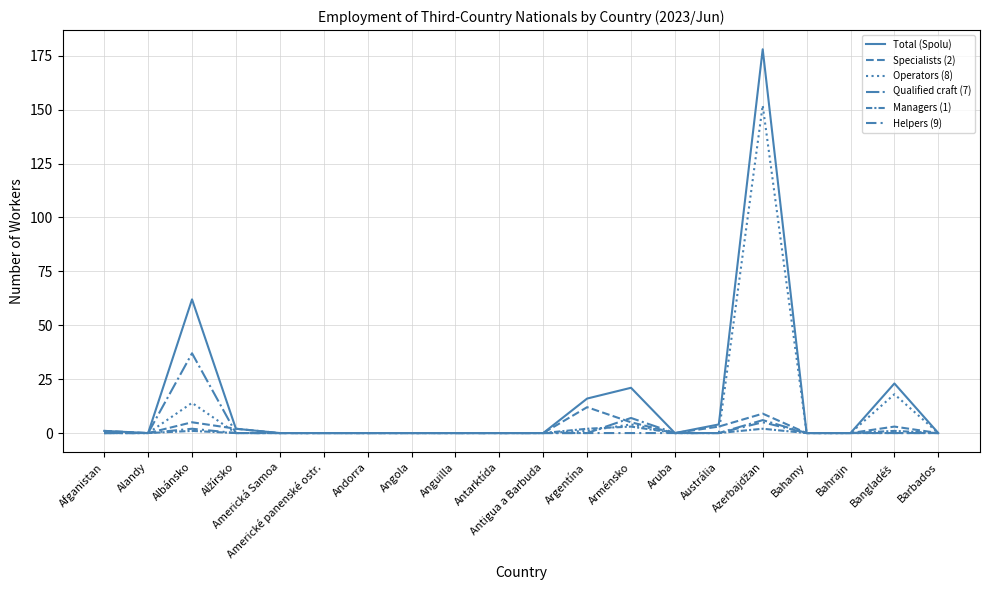

Reading left to right, list all the values displayed in this chart.

Total (Spolu): Afganistan=1	Alandy=0	Albánsko=62	Alžírsko=2	Americká Samoa=0	Americké panenské ostr.=0	Andorra=0	Angola=0	Anguilla=0	Antarktída=0	Antigua a Barbuda=0	Argentína=16	Arménsko=21	Aruba=0	Austrália=4	Azerbajdžan=178	Bahamy=0	Bahrajn=0	Bangladéš=23	Barbados=0
Specialists (2): Afganistan=1	Alandy=0	Albánsko=5	Alžírsko=2	Americká Samoa=0	Americké panenské ostr.=0	Andorra=0	Angola=0	Anguilla=0	Antarktída=0	Antigua a Barbuda=0	Argentína=12	Arménsko=5	Aruba=0	Austrália=3	Azerbajdžan=9	Bahamy=0	Bahrajn=0	Bangladéš=3	Barbados=0
Operators (8): Afganistan=0	Alandy=0	Albánsko=14	Alžírsko=0	Americká Samoa=0	Americké panenské ostr.=0	Andorra=0	Angola=0	Anguilla=0	Antarktída=0	Antigua a Barbuda=0	Argentína=1	Arménsko=4	Aruba=0	Austrália=0	Azerbajdžan=152	Bahamy=0	Bahrajn=0	Bangladéš=18	Barbados=0
Qualified craft (7): Afganistan=0	Alandy=0	Albánsko=37	Alžírsko=0	Americká Samoa=0	Americké panenské ostr.=0	Andorra=0	Angola=0	Anguilla=0	Antarktída=0	Antigua a Barbuda=0	Argentína=0	Arménsko=7	Aruba=0	Austrália=0	Azerbajdžan=6	Bahamy=0	Bahrajn=0	Bangladéš=0	Barbados=0
Managers (1): Afganistan=0	Alandy=0	Albánsko=1	Alžírsko=0	Americká Samoa=0	Americké panenské ostr.=0	Andorra=0	Angola=0	Anguilla=0	Antarktída=0	Antigua a Barbuda=0	Argentína=2	Arménsko=3	Aruba=0	Austrália=0	Azerbajdžan=2	Bahamy=0	Bahrajn=0	Bangladéš=1	Barbados=0
Helpers (9): Afganistan=0	Alandy=0	Albánsko=2	Alžírsko=0	Americká Samoa=0	Americké panenské ostr.=0	Andorra=0	Angola=0	Anguilla=0	Antarktída=0	Antigua a Barbuda=0	Argentína=0	Arménsko=0	Aruba=0	Austrália=0	Azerbajdžan=5	Bahamy=0	Bahrajn=0	Bangladéš=0	Barbados=0